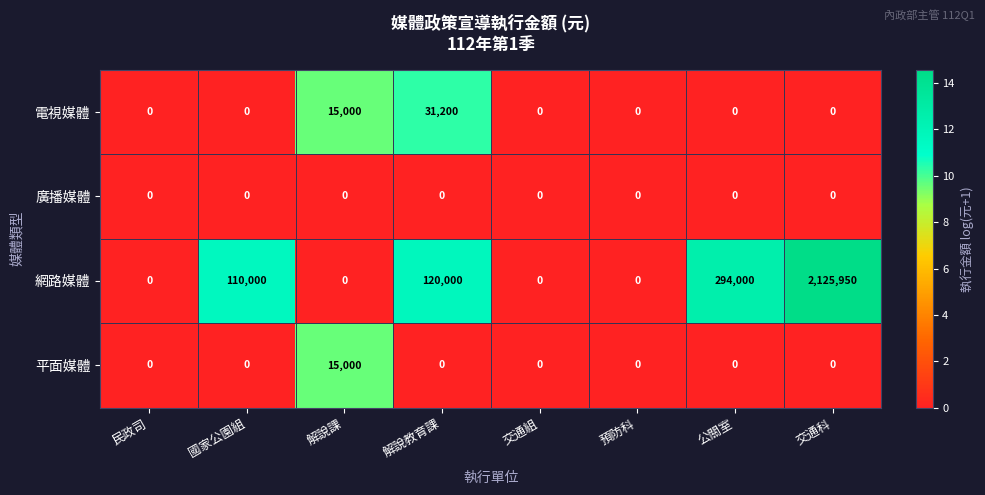

At which category is the sum across all series the highest?

交通科